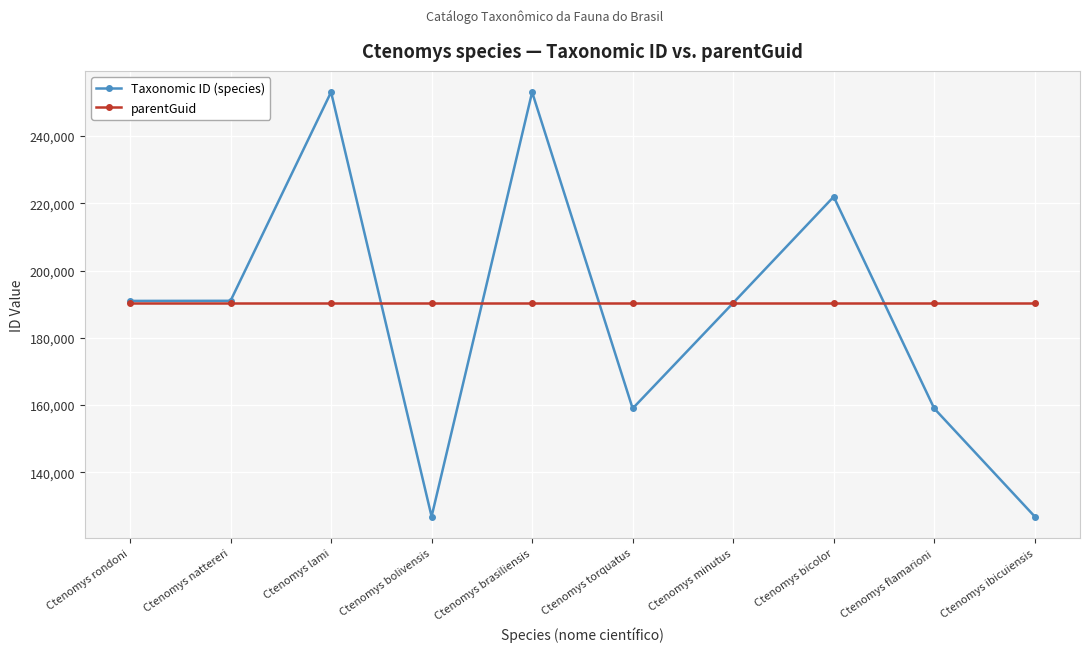

Does the chart have visible grid lines?

Yes